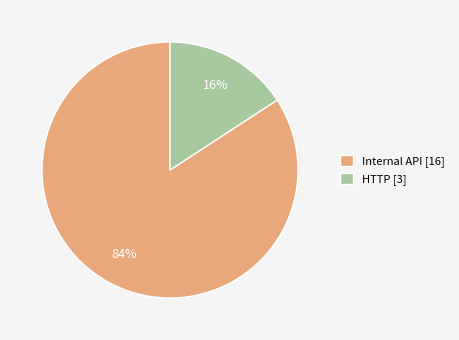

To the nearest percent, what portion does Internal API represent?

84%